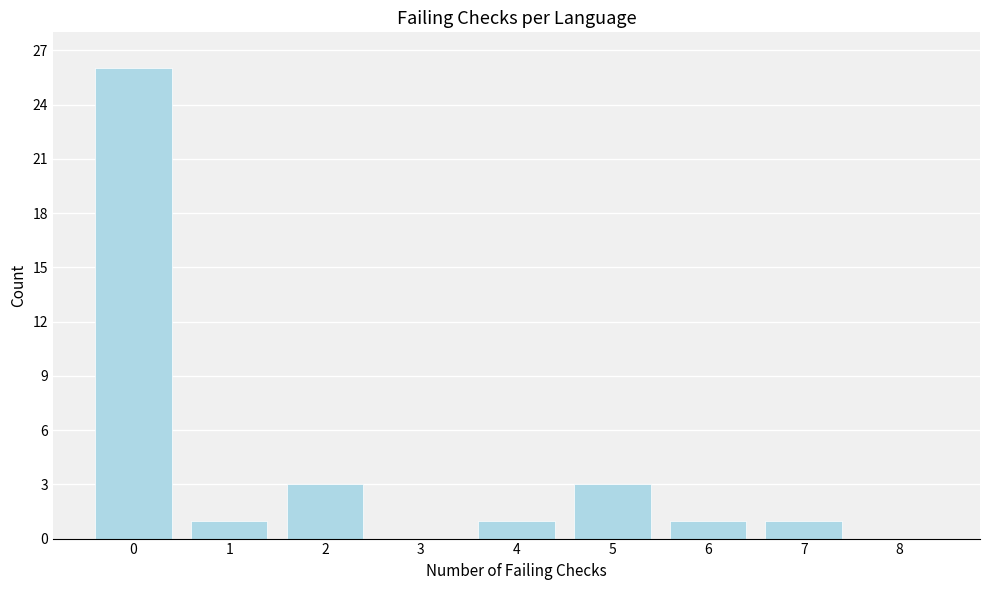

Reading right to left, extract all data points from this chart.

8=0	7=1	6=1	5=3	4=1	3=0	2=3	1=1	0=26